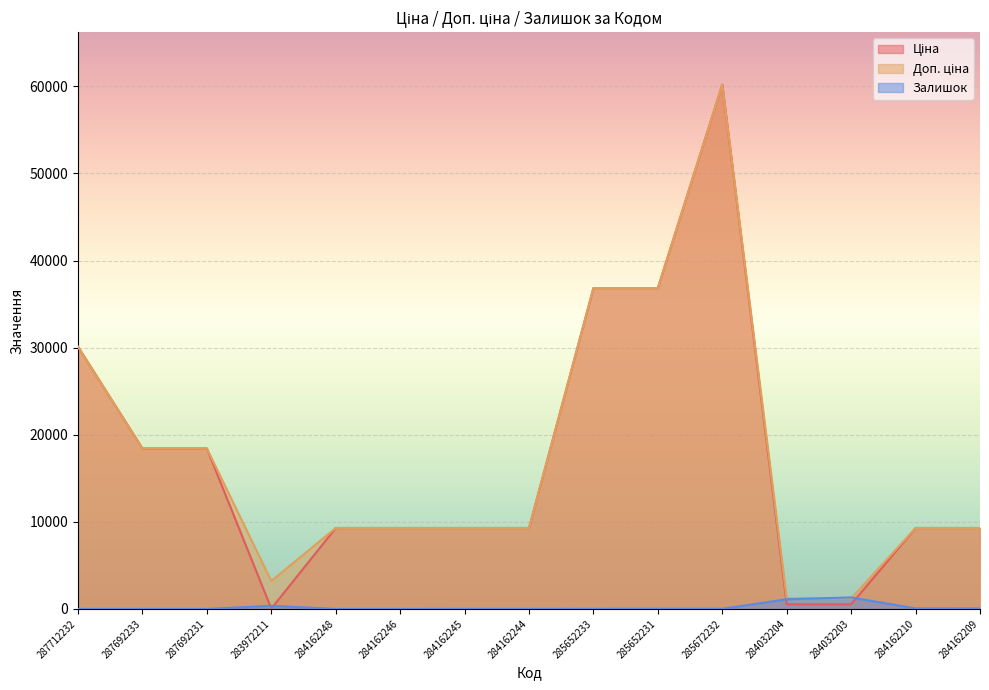

Rank the categories by Залишок value from highest to lowest.

284032203, 284032204, 283972211, 284162210, 284162209, 285652231, 285672232, 285652233, 284162245, 284162244, 287712232, 287692233, 287692231, 284162248, 284162246